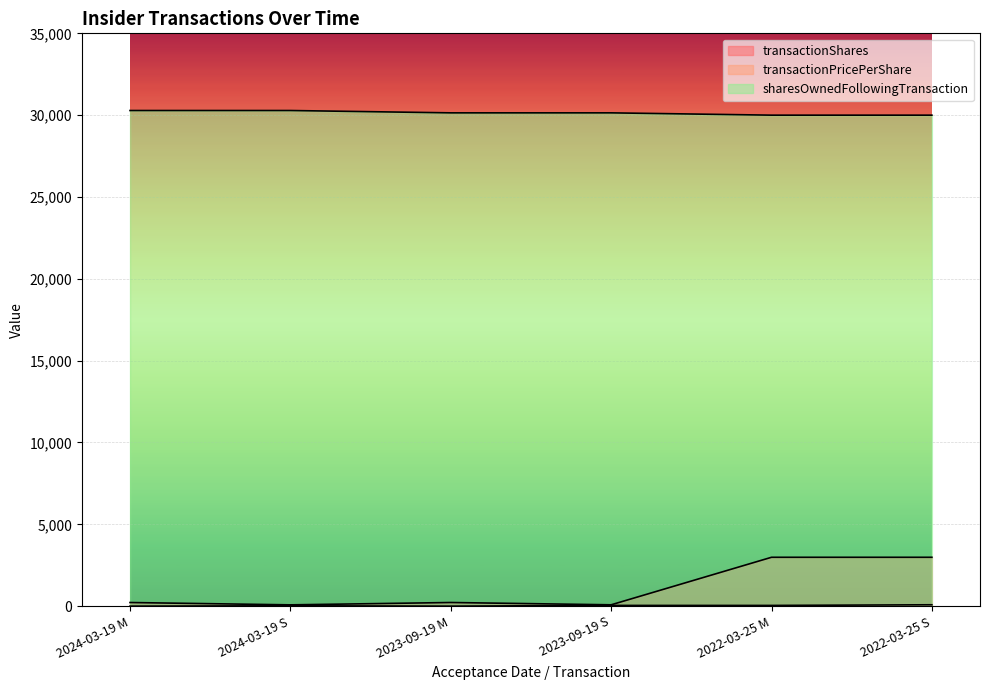

At which category does transactionShares reach its first local valley?

2024-03-19 S